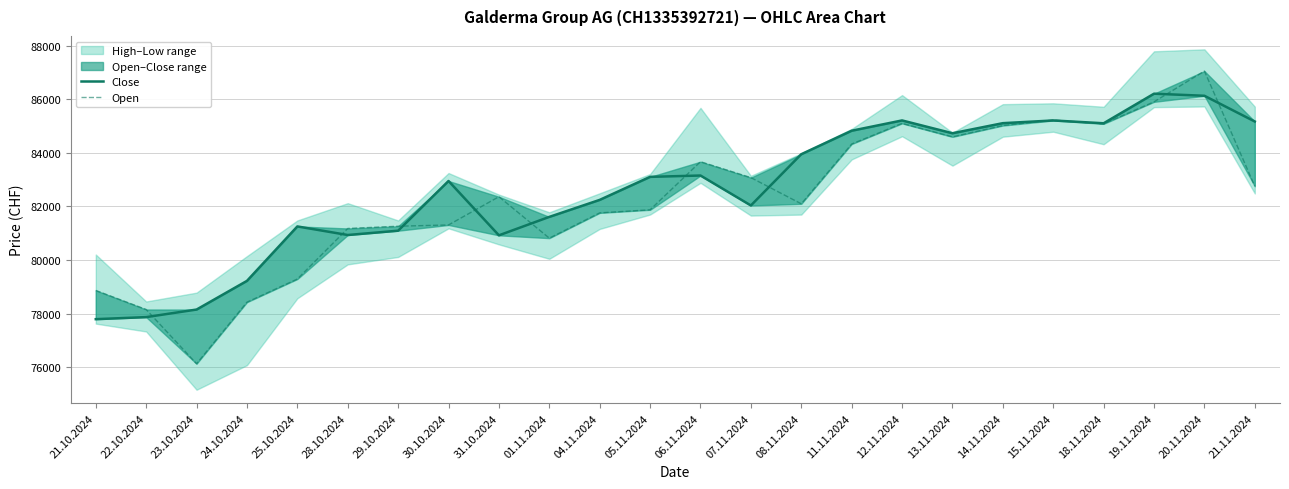

Reading left to right, extract all data points from this chart.

Close: 77789	77866	78148	79218	81250	80930	81091	82946	80918	81606	82241	83100	83150	82032	83945	84822	85206	84728	85104	85205	85100	86204	86126	85166
Open: 78861	78150	76126	78424	79287	81174	81258	81305	82359	80813	81756	81871	83666	83072	82094	84326	85096	84593	85015	85223	85080	85900	87049	82752